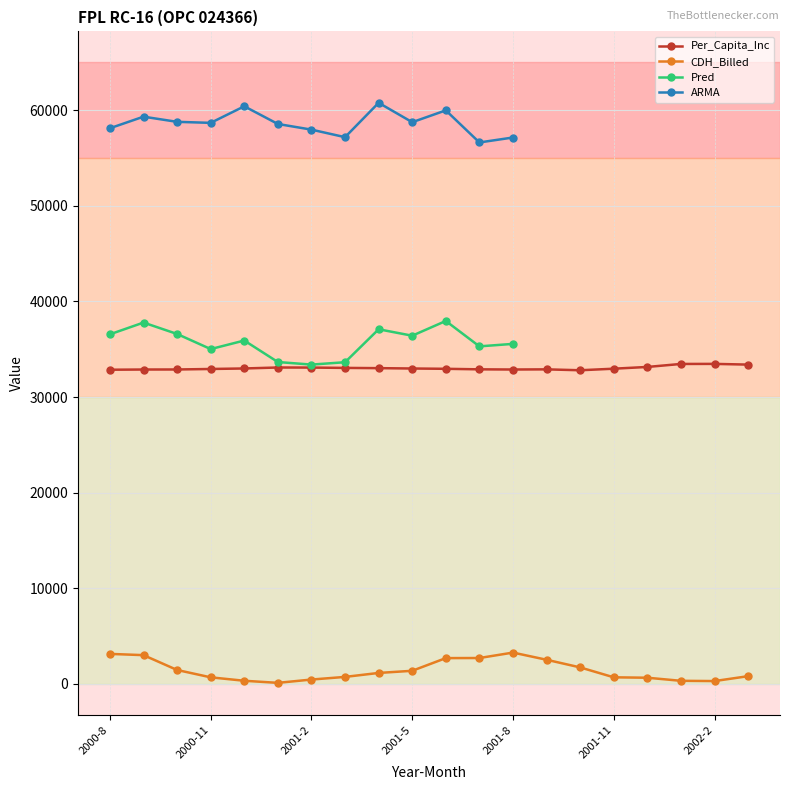

Is it true that CDH_Billed equals 632.2 at 2001-12?

True